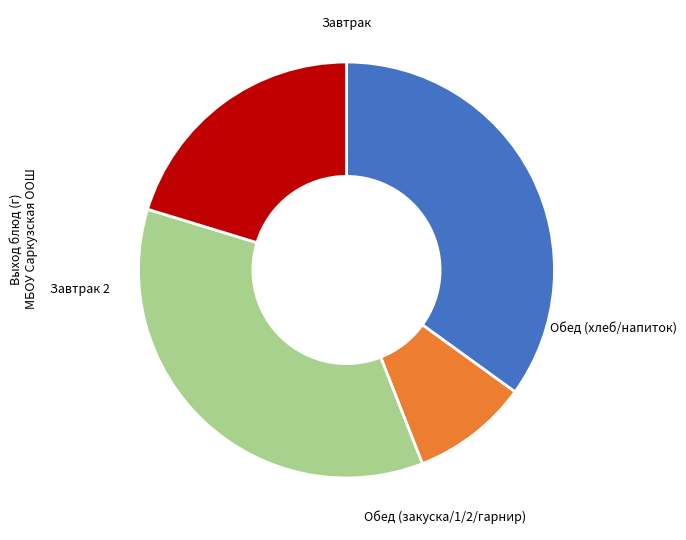

Is there any slice that represents more than half of the pie?

No